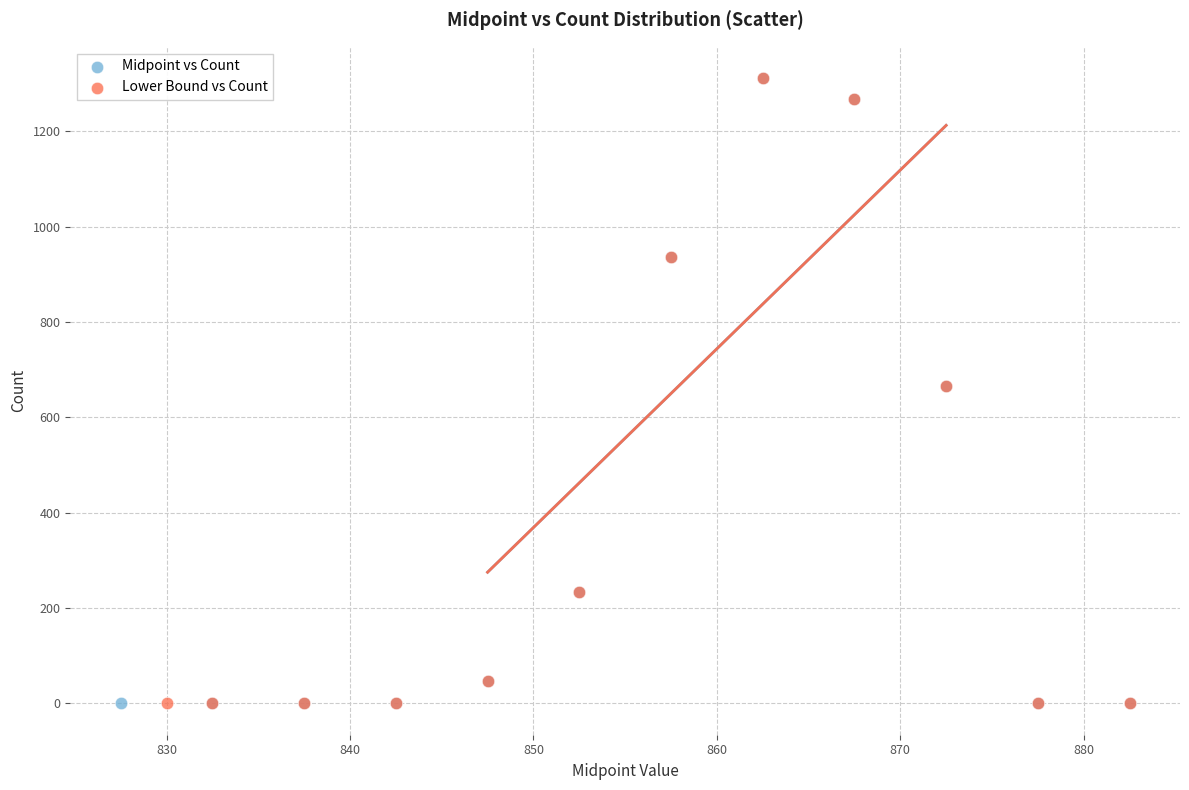

What are all the series names shown in the legend?

Midpoint vs Count, Lower Bound vs Count